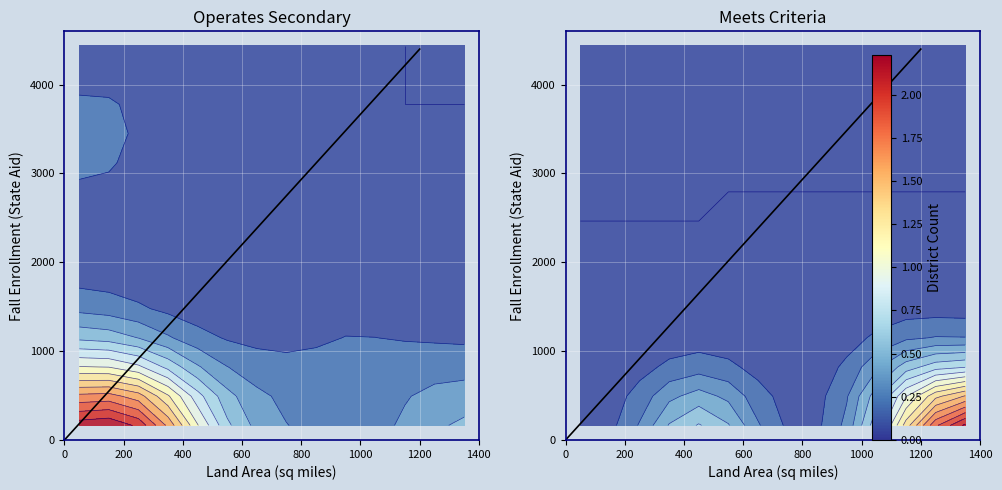

The chart shows a value of 0 at 0. True or false?

True